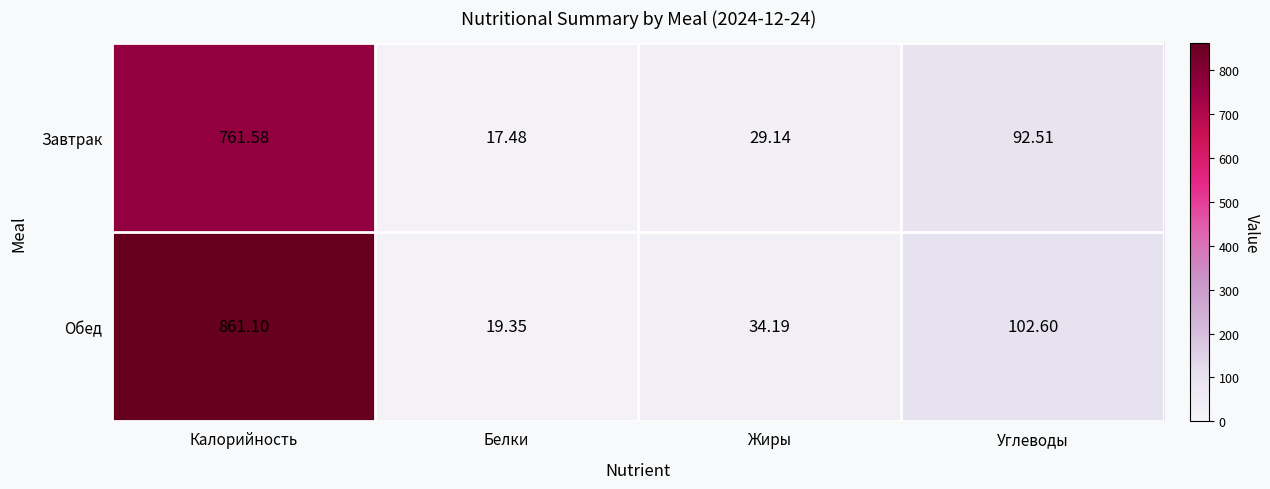

At which category is the sum across all series the highest?

Калорийность